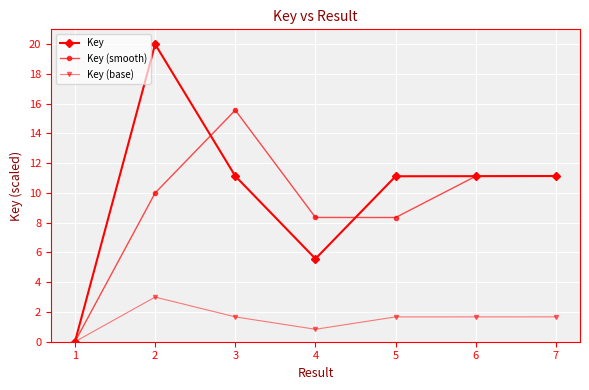

At which label does Key (base) reach its peak?

2